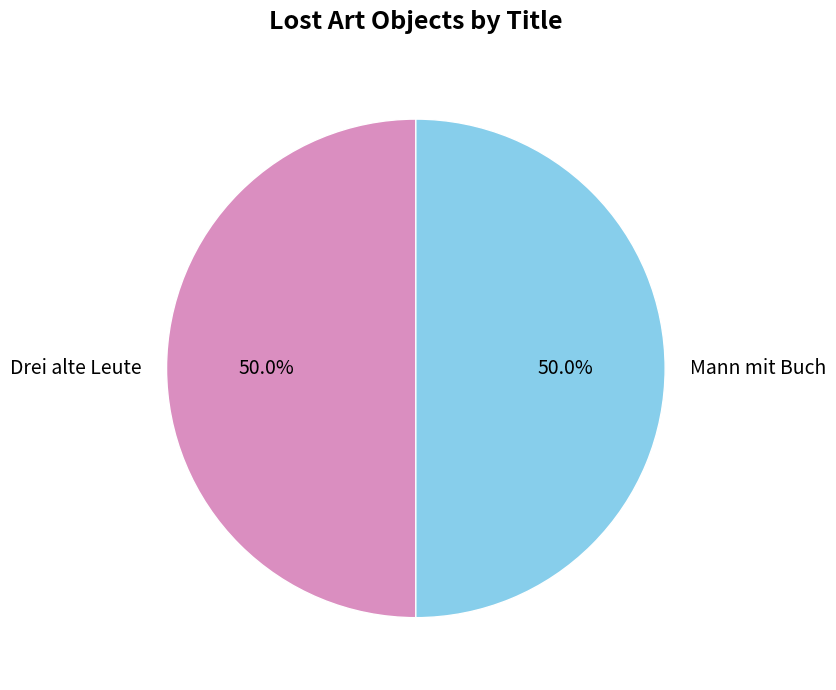

To the nearest percent, what portion does Mann mit Buch represent?

50%